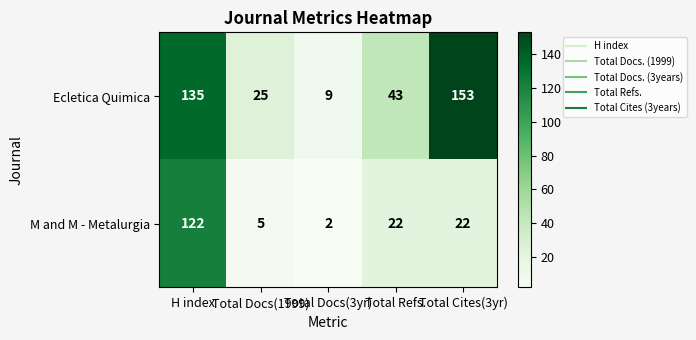

What is the difference between the highest and lowest values at H index?

13